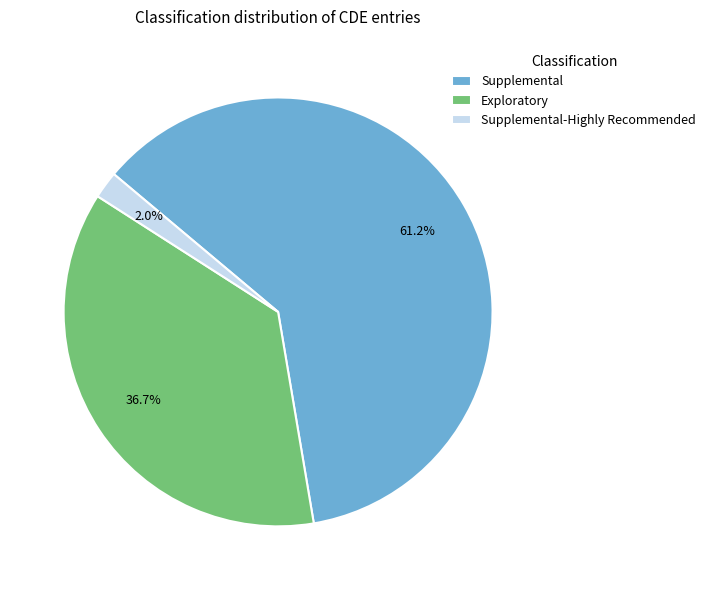

How many slices are in this pie chart?

3